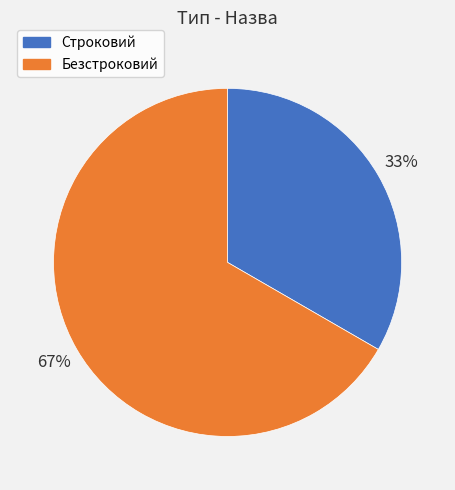

Do Строковий and Безстроковий together represent more than half of the pie?

Yes